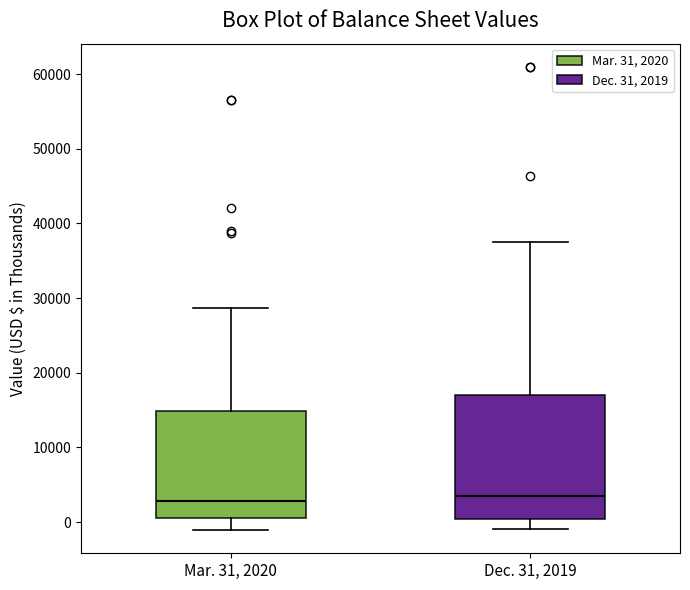

Reading left to right, transcribe this box plot: for each box, give where its median line is, the range the box spans, and where its two whiskers end, as read against the y-axis. The values are not printed on the chart, so give them approximately, as read against the axis.

Mar. 31, 2020: median 3000, box 1000 to 15000, whiskers -1000 to 29000
Dec. 31, 2019: median 4000, box 0 to 17000, whiskers -1000 to 38000